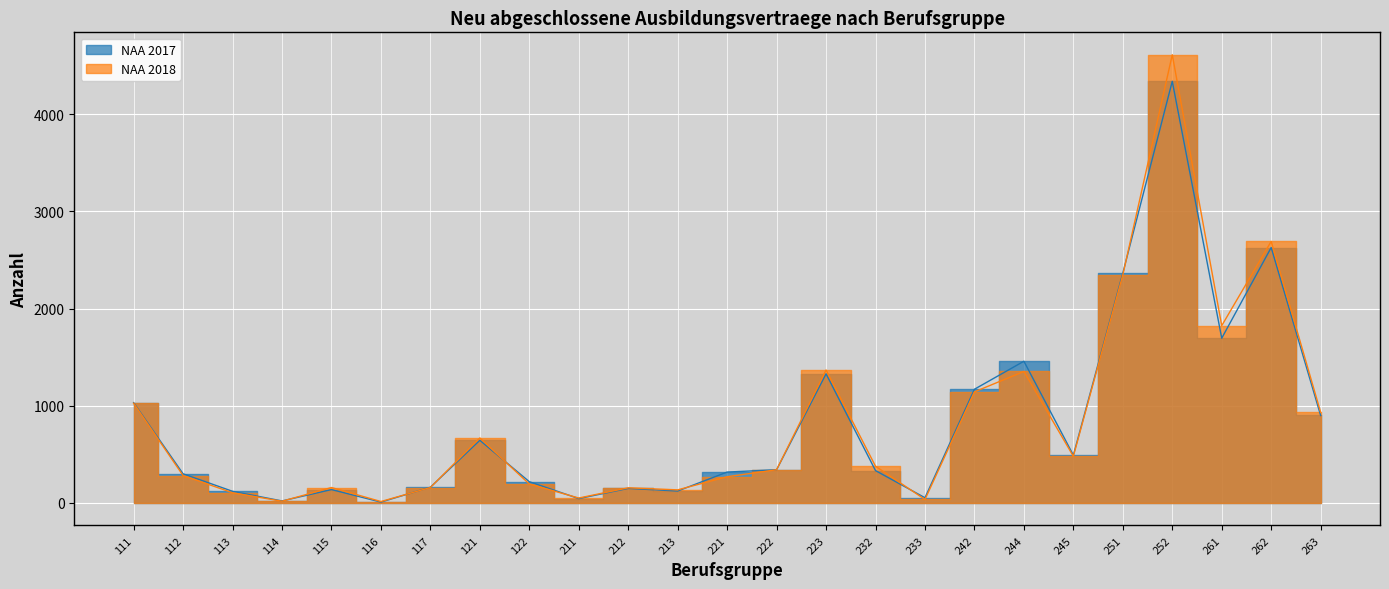

True or false: NAA 2018 has more than 2 points higher than both neighbors.

True